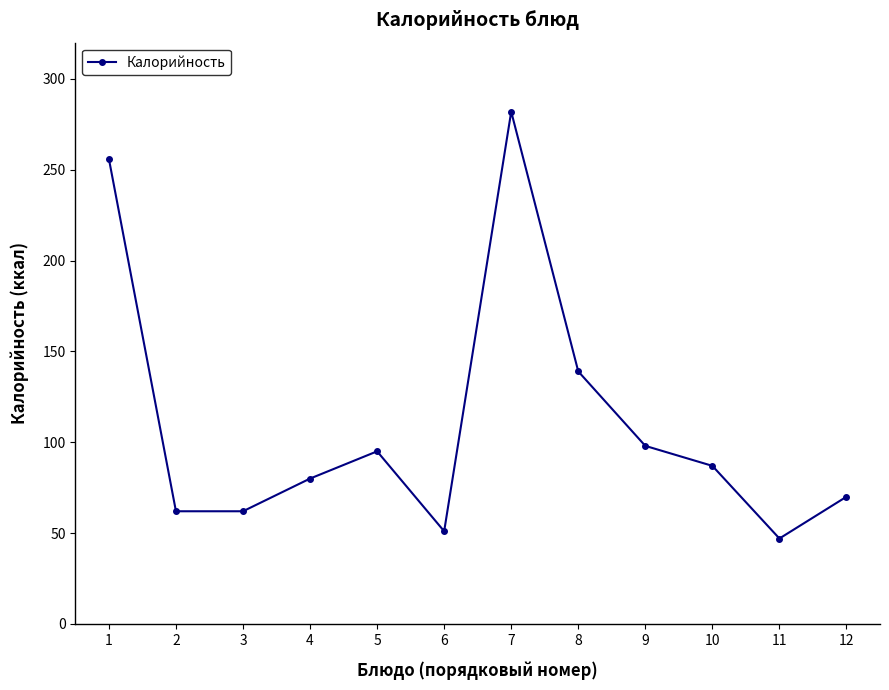

What is the difference between the values at 7 and 8?

143